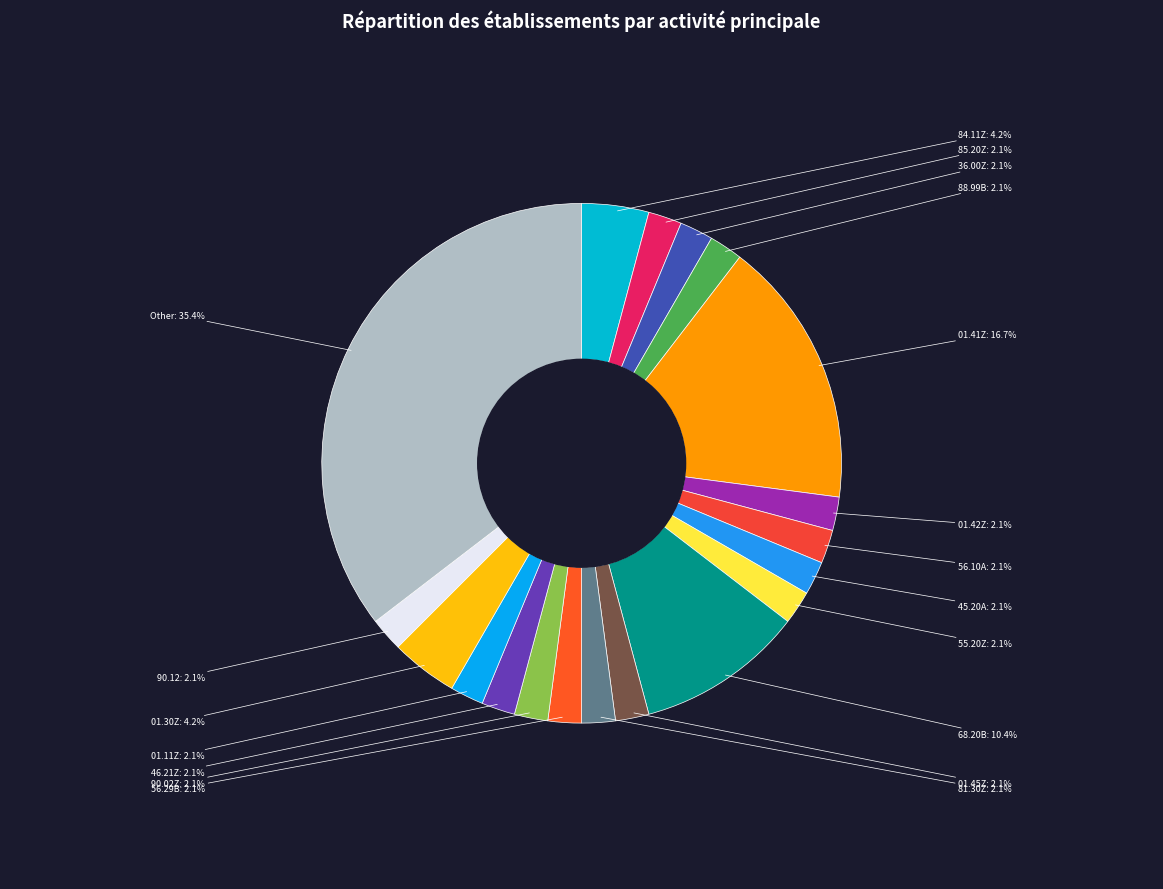

What percentage is the 46.21Z slice, to the nearest percent?

2%